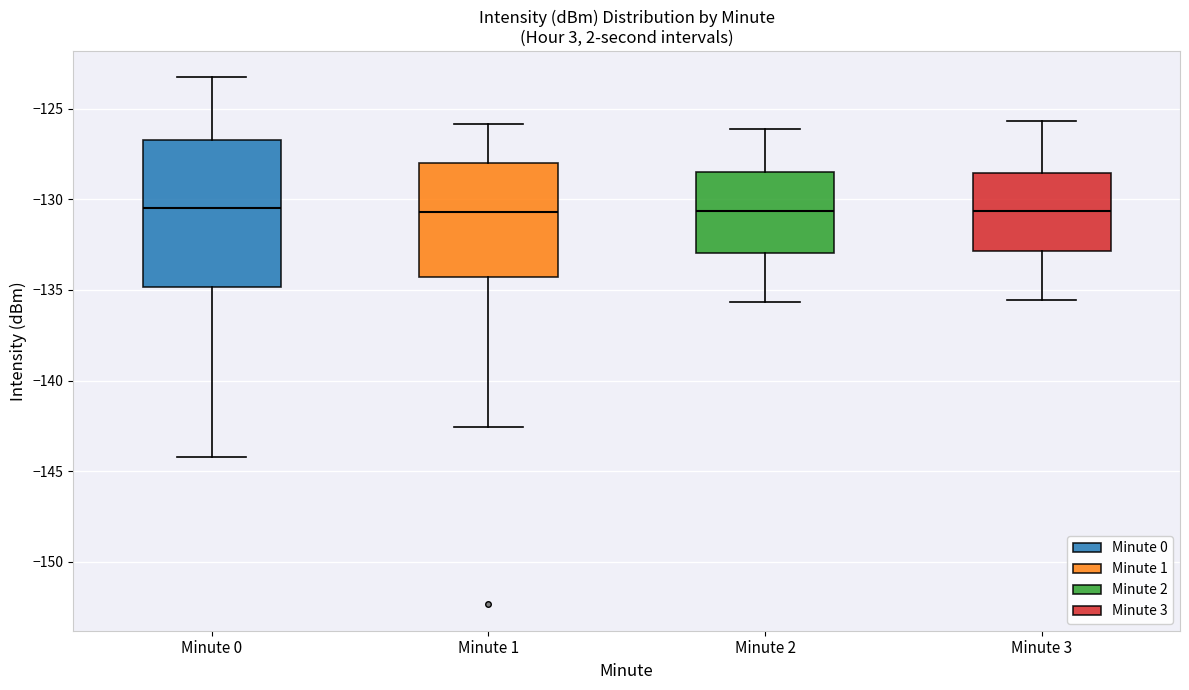

Reading left to right, read every box against the y-axis: the position of its median line, the range the box covers, and the ends of its whiskers. The values are not printed on the chart, so give them approximately, as read against the axis.

Minute 0: median -130.5, box -135.0 to -126.5, whiskers -144.0 to -123.5
Minute 1: median -130.5, box -134.5 to -128.0, whiskers -142.5 to -126.0
Minute 2: median -130.5, box -133.0 to -128.5, whiskers -135.5 to -126.0
Minute 3: median -130.5, box -133.0 to -128.5, whiskers -135.5 to -125.5